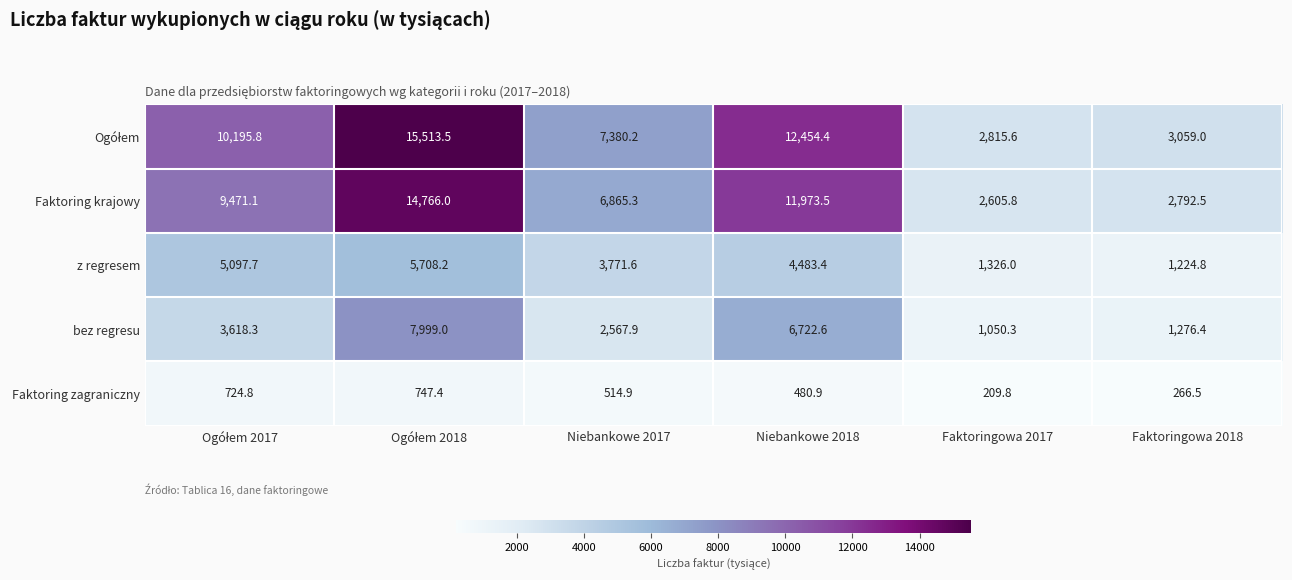

Is it true that Faktoring zagraniczny equals 209.8 at Faktoringowa 2017?

True